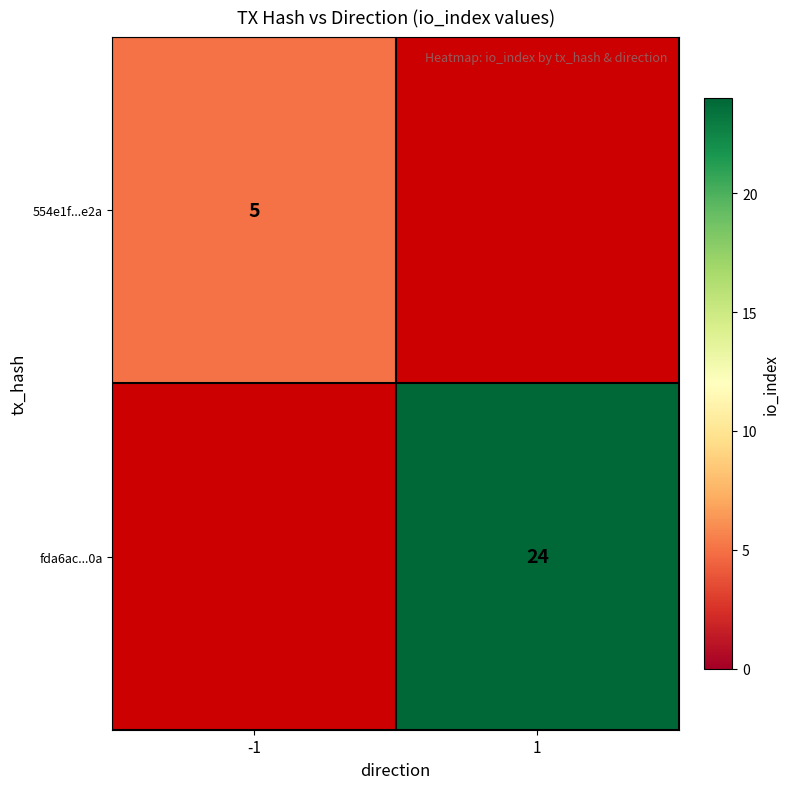

The value of fda6ac...0a at 1 is 34. True or false?

False